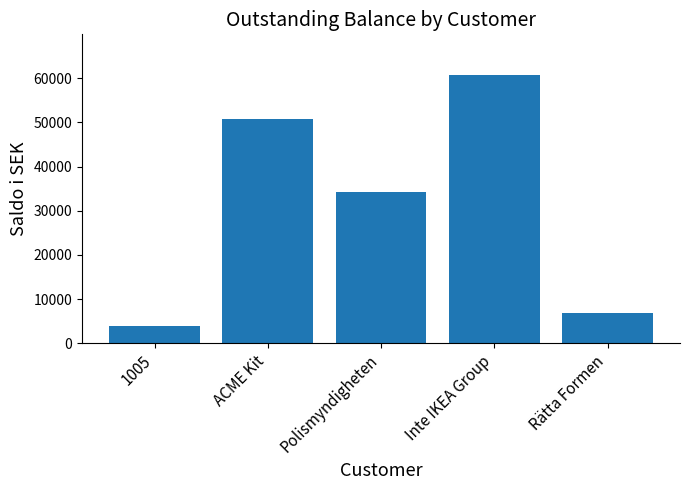

At which label does the data first exceed 34227?

ACME Kit